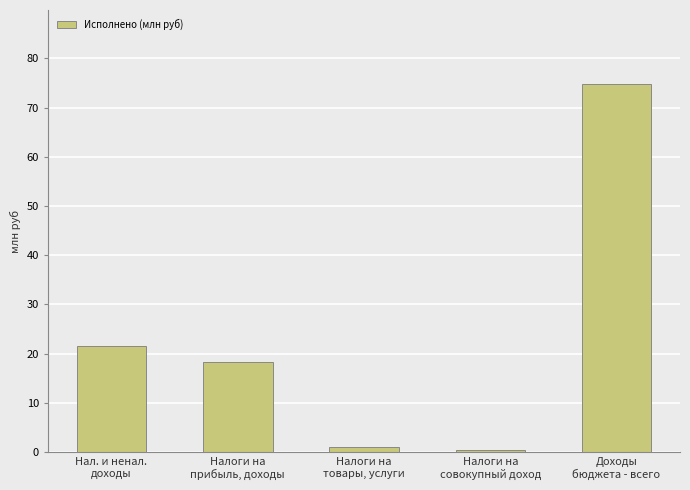

What is the change in value from Налоги на
товары, услуги to Налоги на
совокупный доход?

-0.5